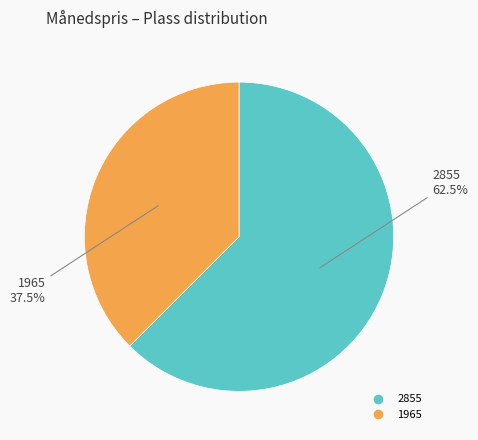

Combined, what portion of the pie is 1965 and 2855?

100.0%